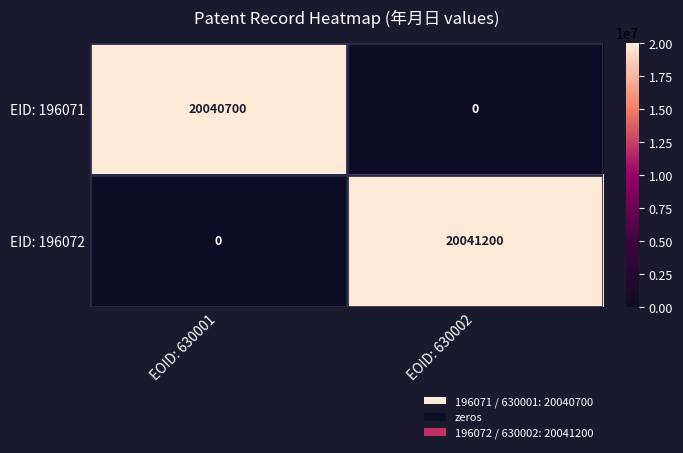

Which series changed the most between EOID: 630001 and EOID: 630002?

EID: 196072